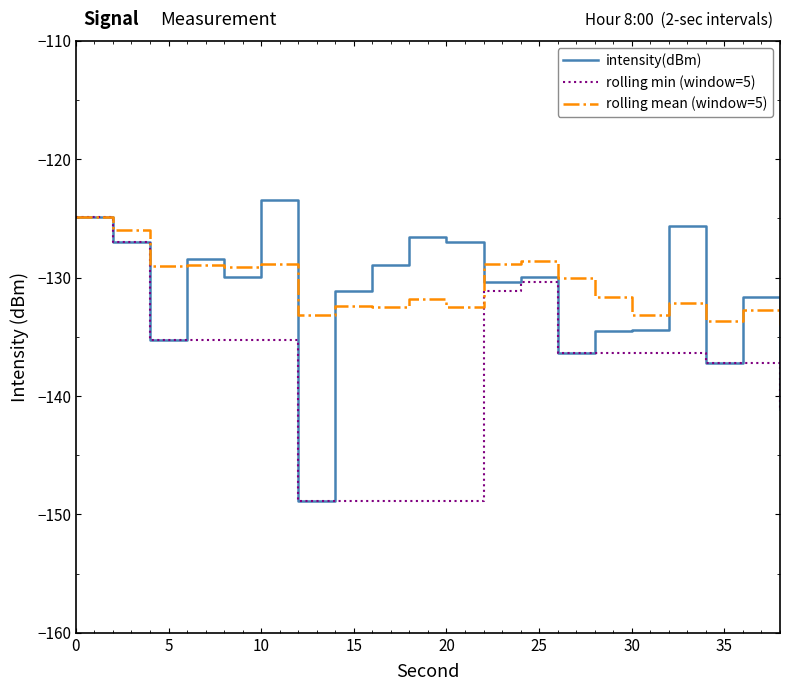

Which series has the largest total across all categories?

rolling mean (window=5)